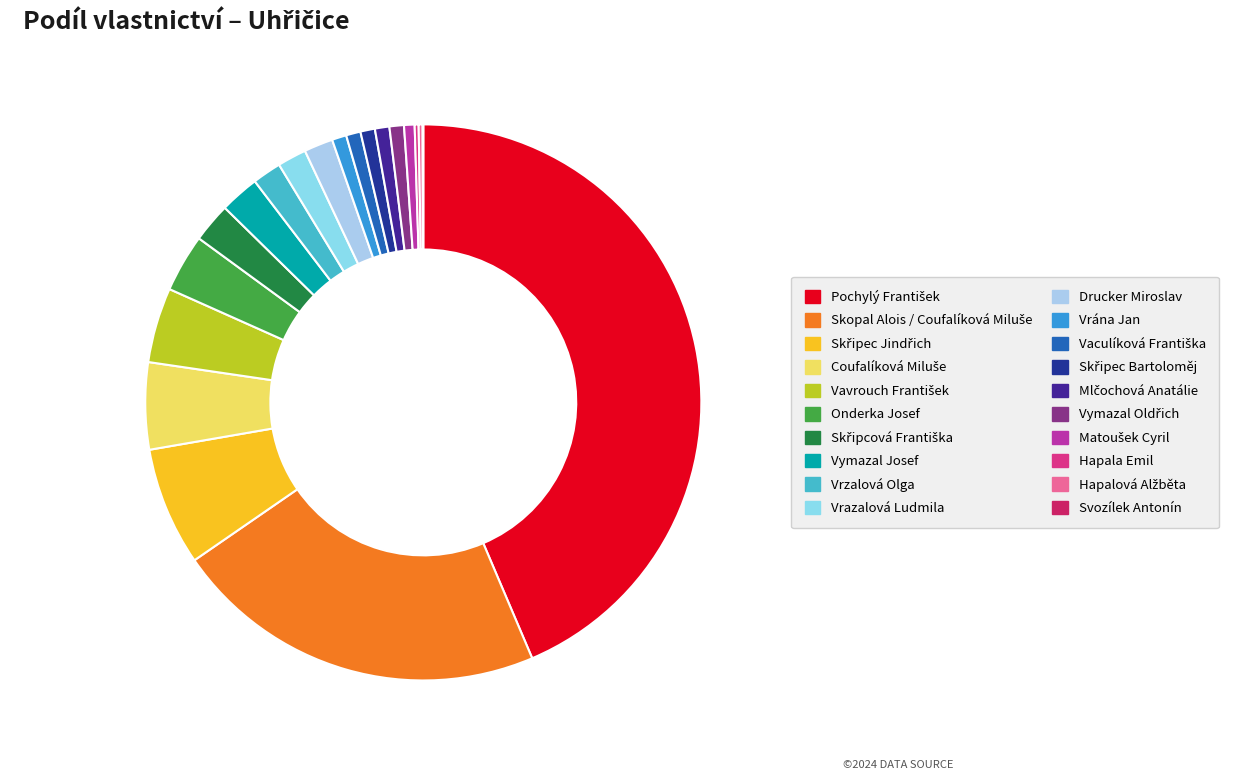

What percentage is the Vymazal Josef slice, to the nearest percent?

2%